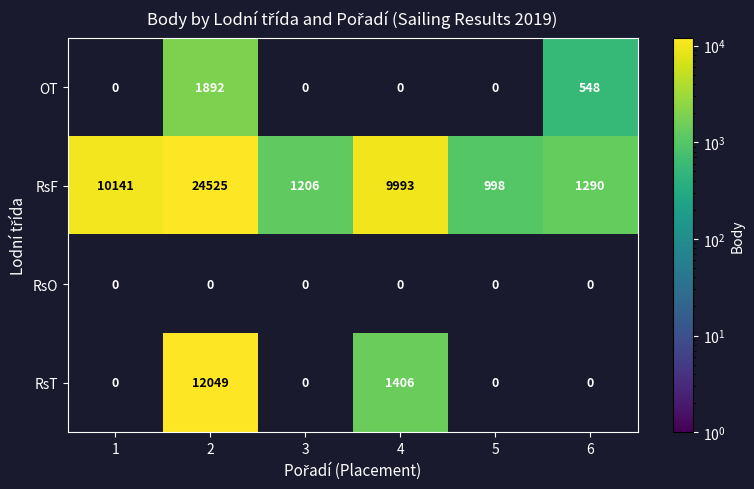

Which category has the lowest value in the RsF series?

5